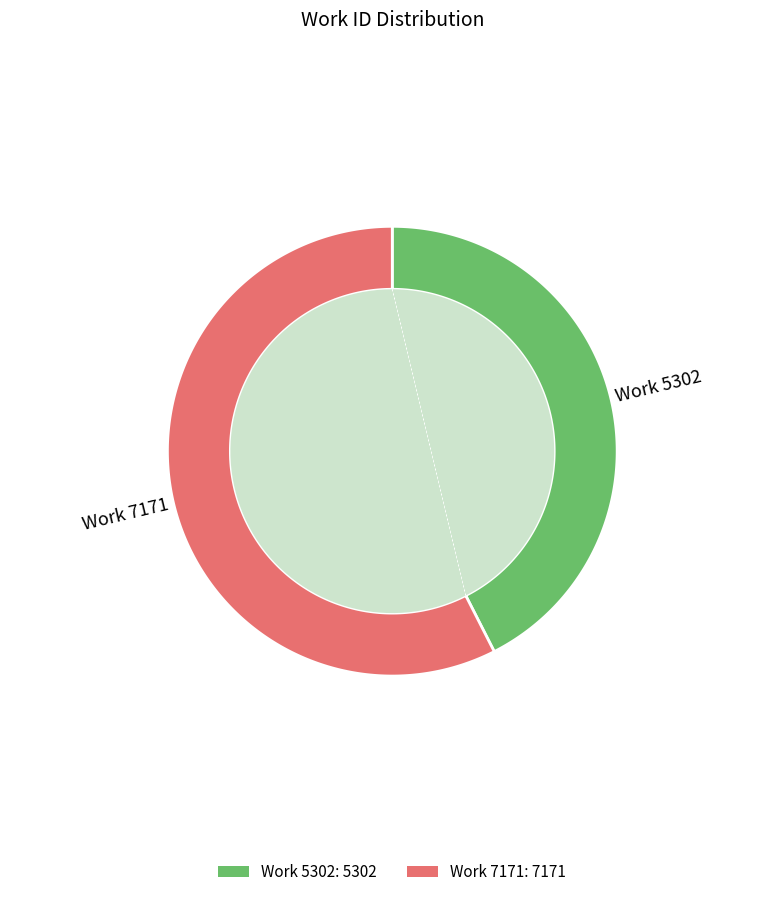

Is Work 7171 the majority of the pie?

Yes